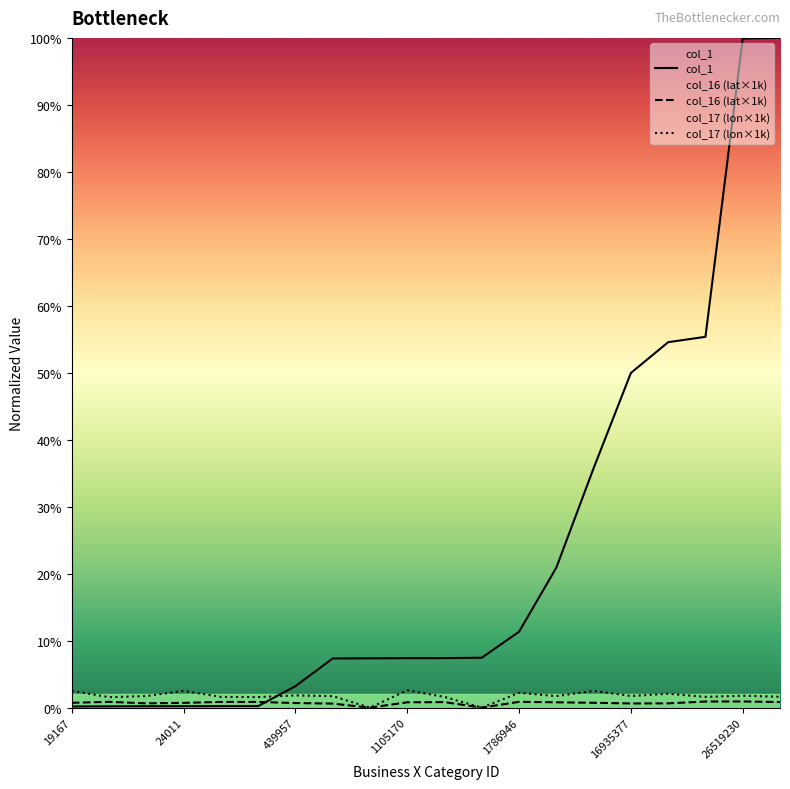

At 1786946, list the series in order from smallest to largest.

col_16, col_17, col_1